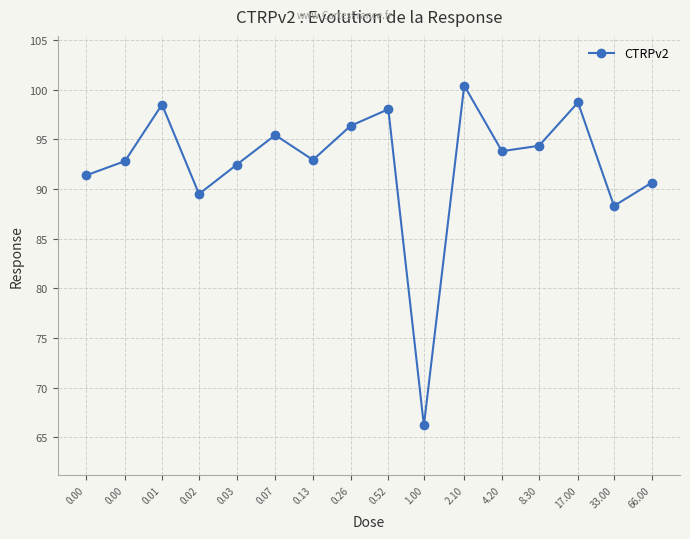

What is the greatest value displayed?

100.4